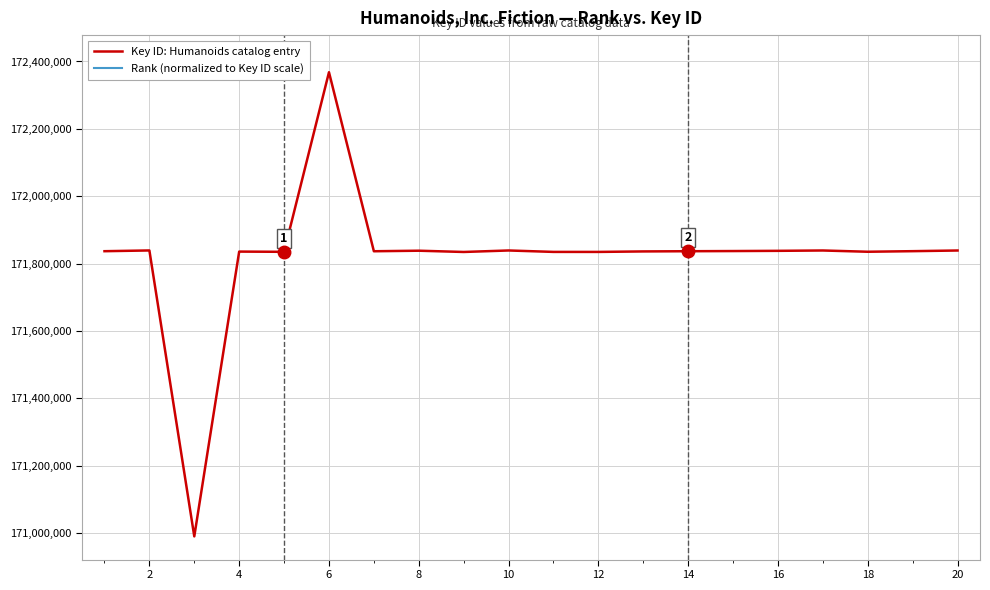

What value does the Rank (normalized to Key ID scale) series have at 14?

12.7